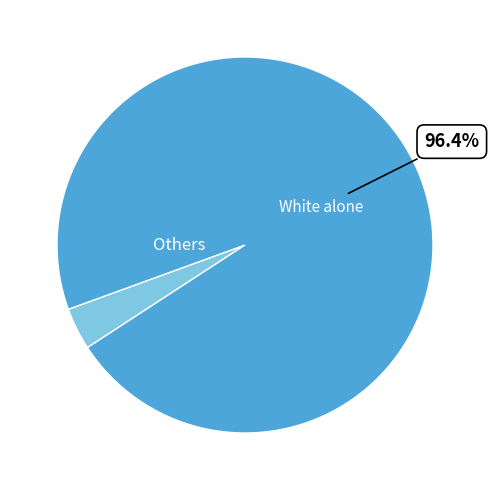

Is there a majority slice in this chart?

Yes